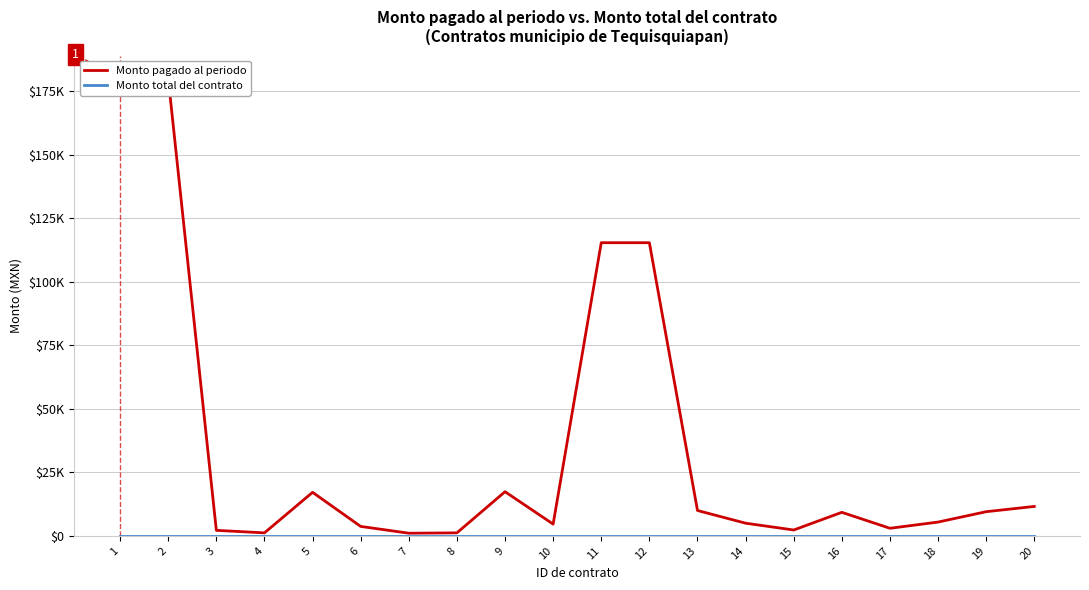

Is the value of Monto total del contrato at 18 greater than the value of Monto pagado al periodo at 19?

No